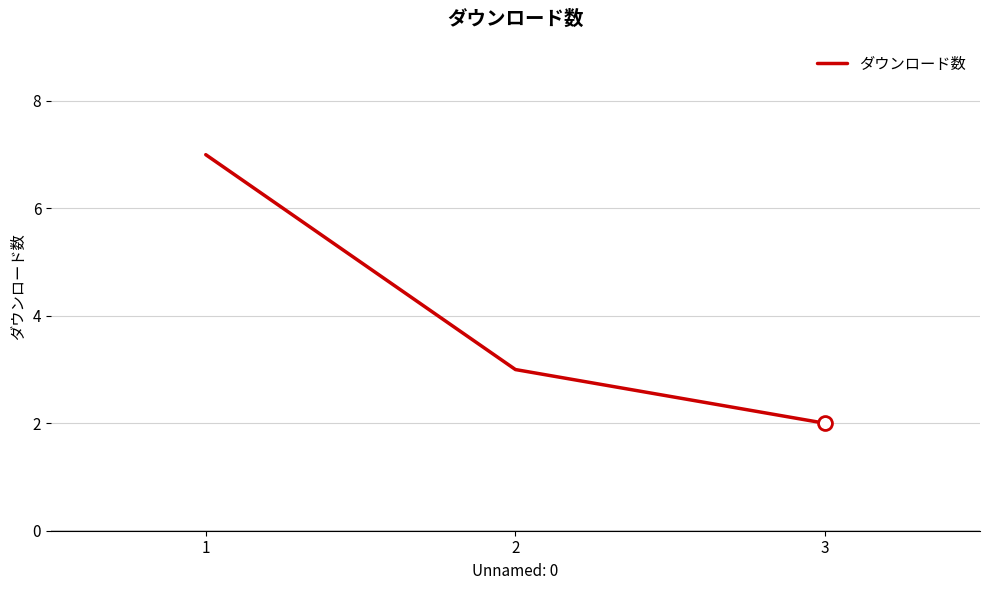

What is the sum of the values at 3 and 1?

9